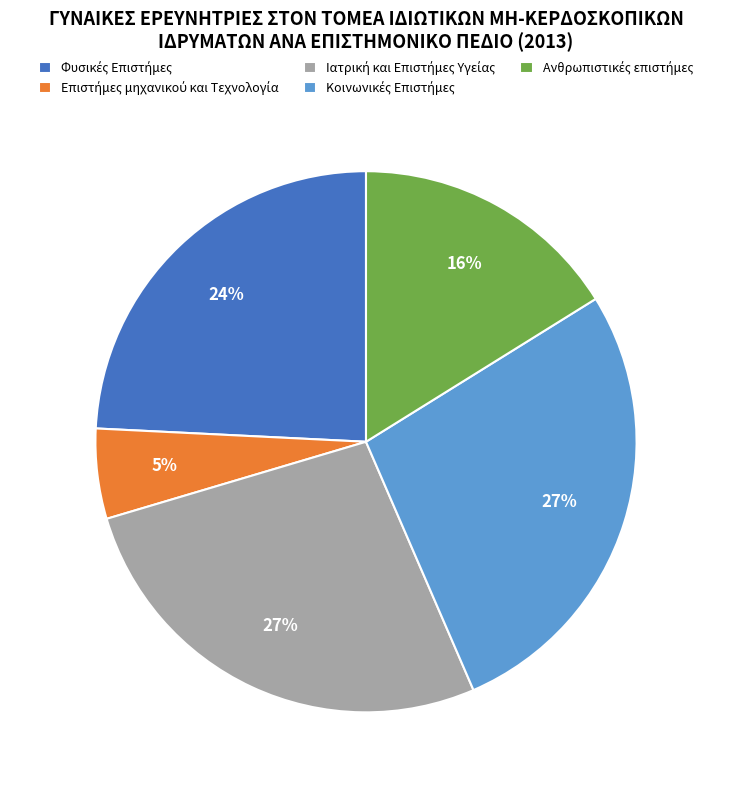

To the nearest percent, what is the difference between the largest and smallest slice percentages?

22%